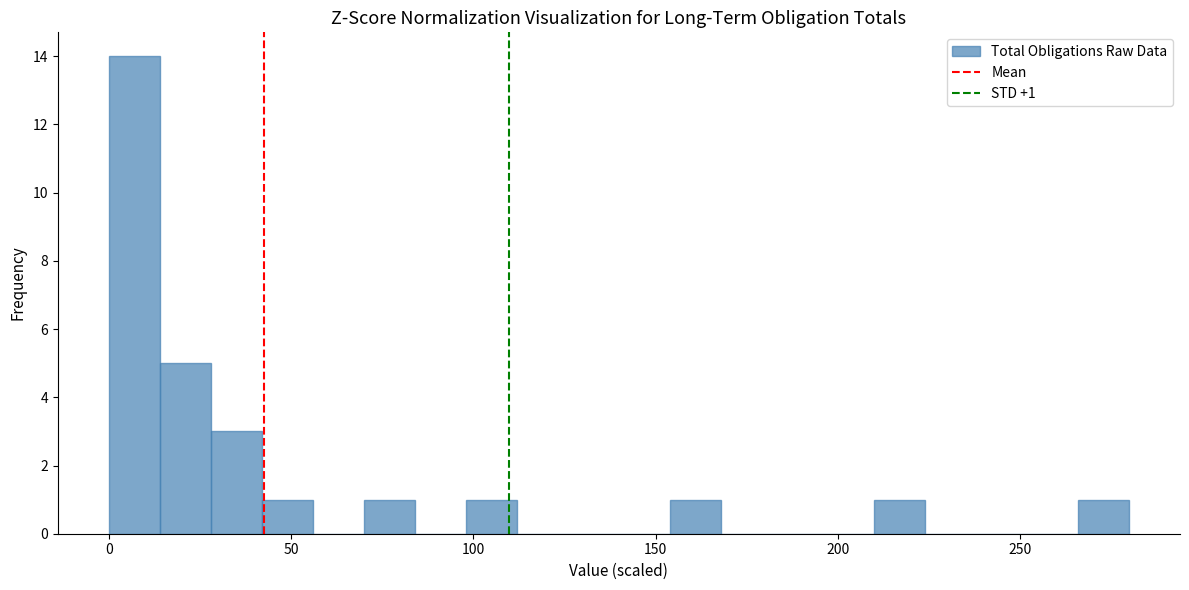

Around what value on the x-axis is the tallest bar? Give the approximate position of its centre, as read against the axis.

5